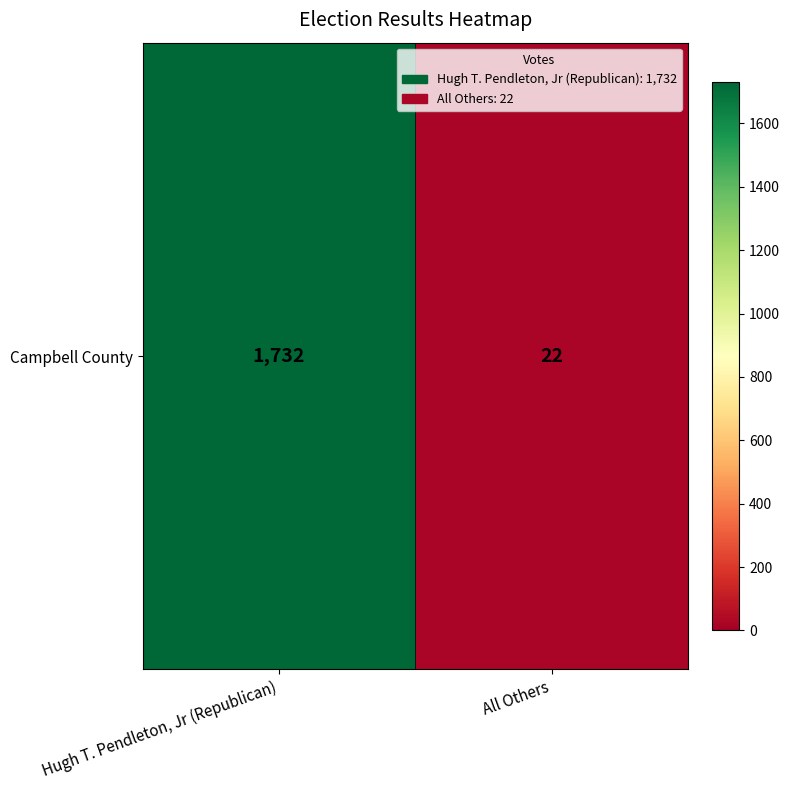

What is the sum of the values at Hugh T. Pendleton, Jr (Republican) and All Others?

1754